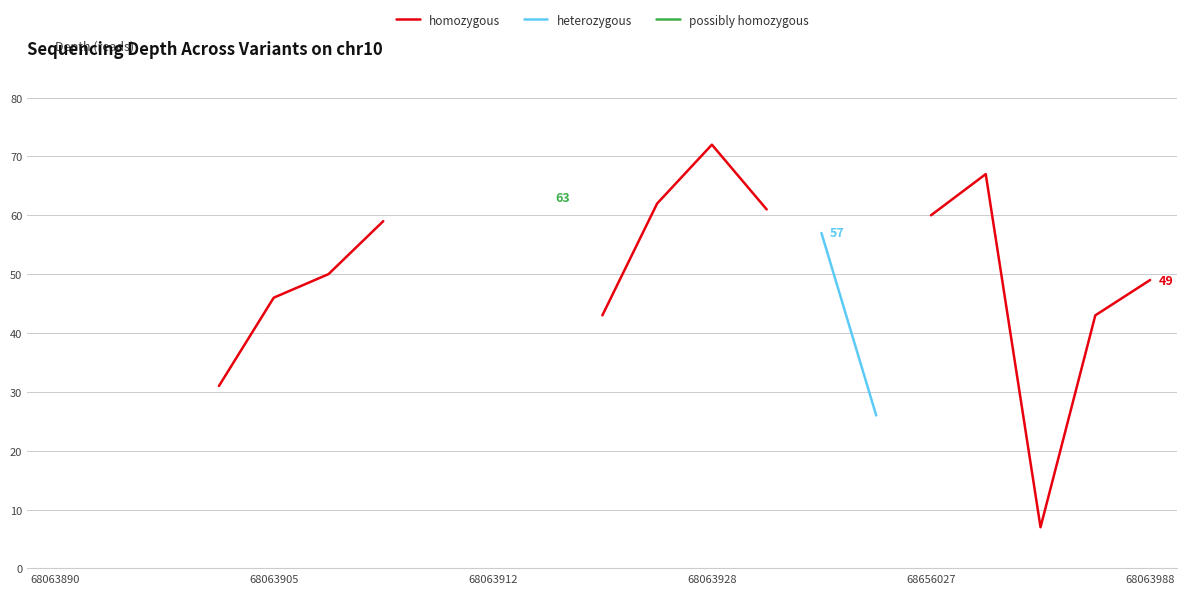

True or false: possibly homozygous and homozygous intersect in this chart.

False